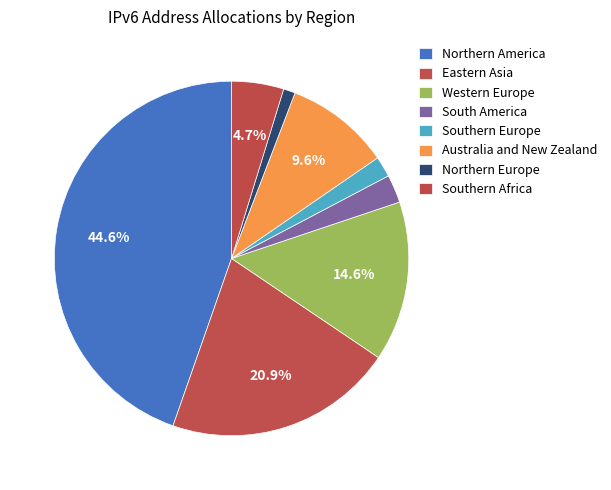

To the nearest percent, what is the difference between the Australia and New Zealand and South America slice percentages?

7%